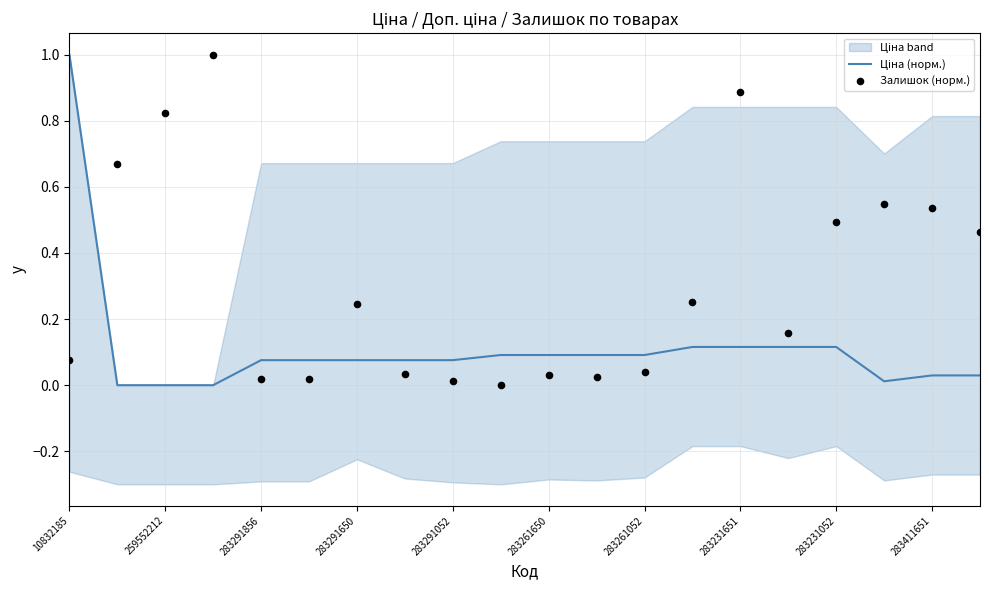

What are all the series names shown in the legend?

Ціна (норм.), Залишок (норм.)